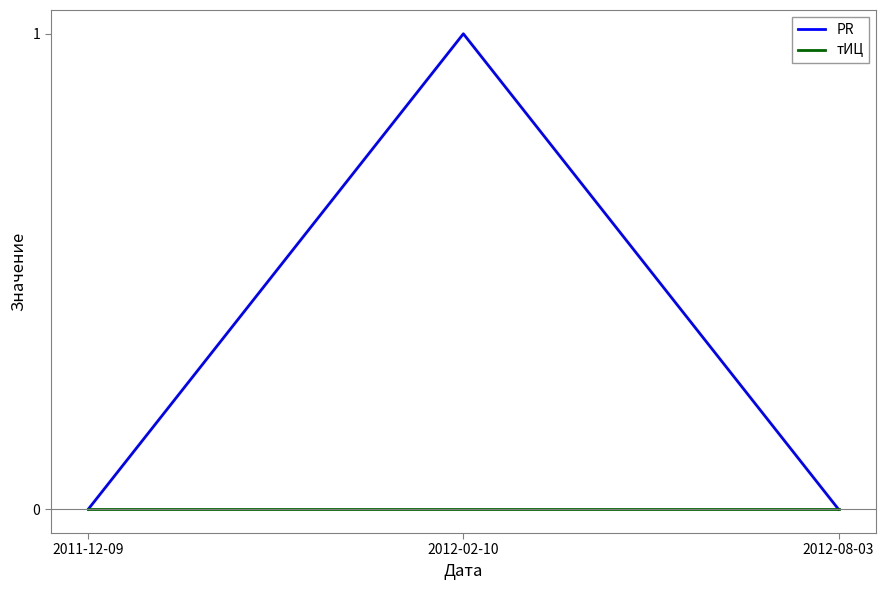

Reading left to right, transcribe all the data shown in this chart.

PR: 0	1	0
тИЦ: 0	0	0